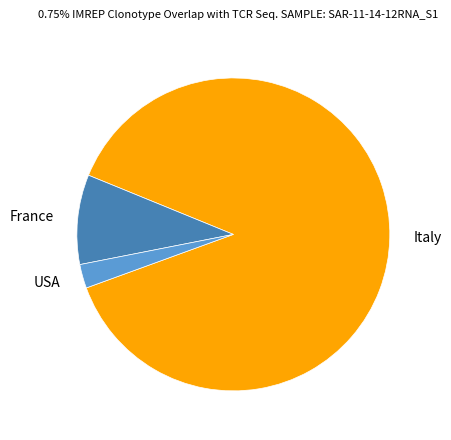

Is the sum of France and USA greater than half?

No